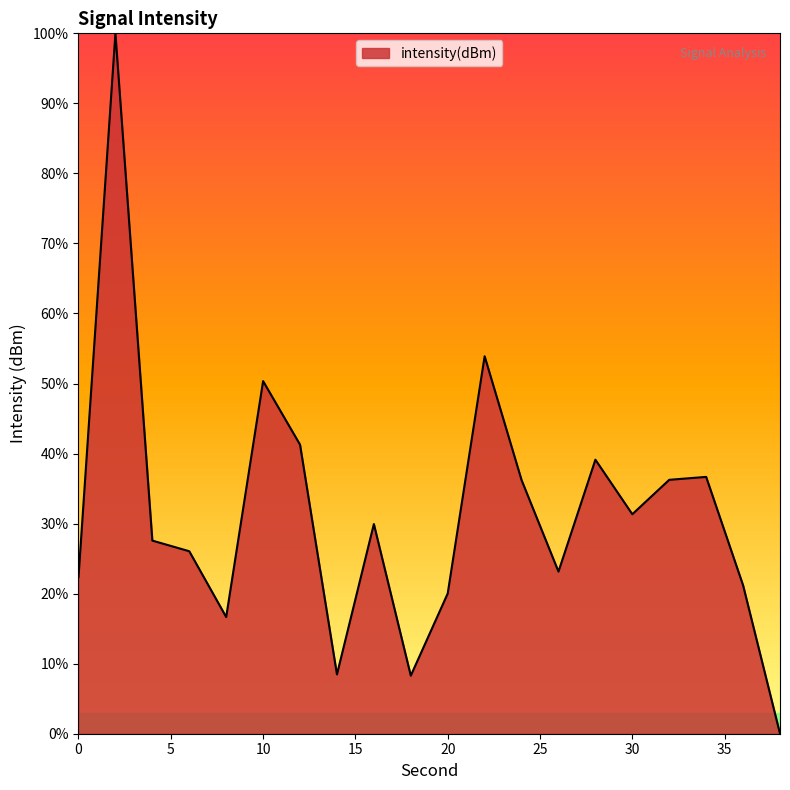

What is the sum of all values?

628.8